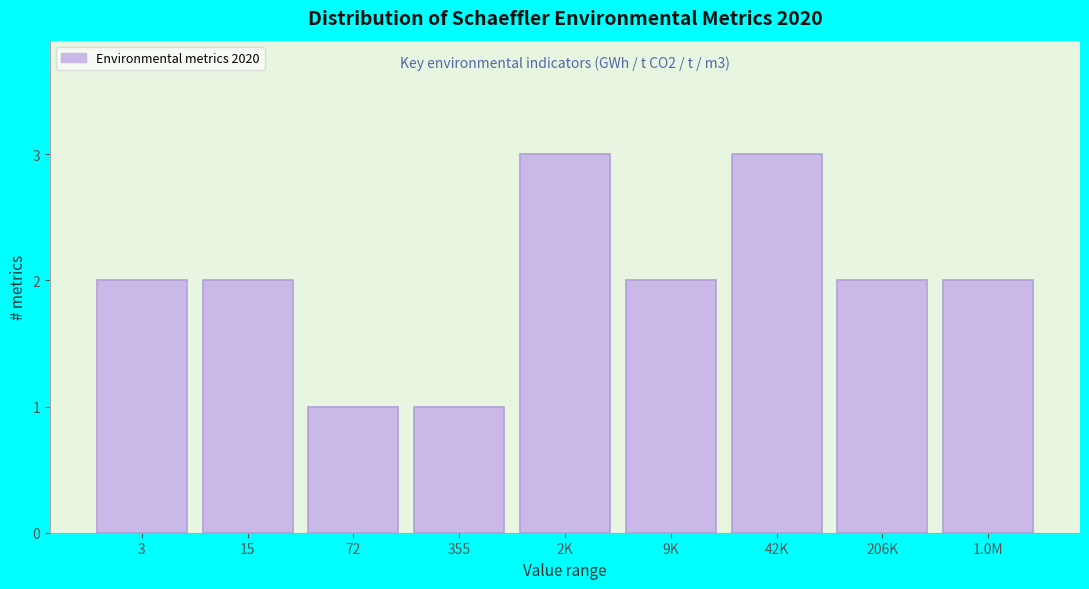

Reading left to right, transcribe all the data shown in this chart.

2	2	1	1	3	2	3	2	2